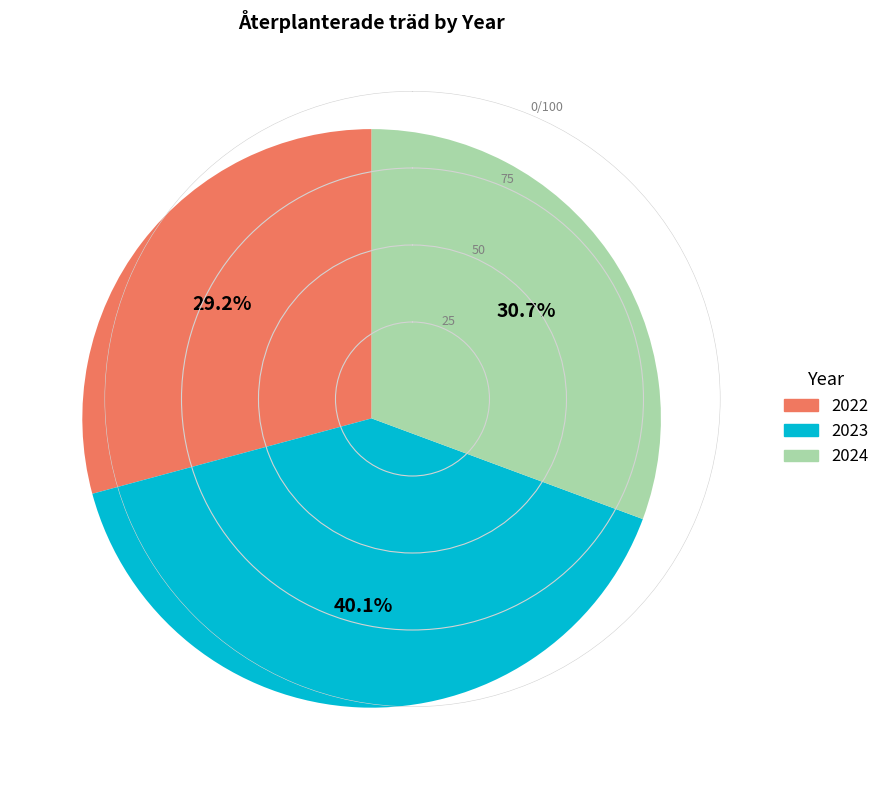

To the nearest percent, what is the average slice percentage?

33%